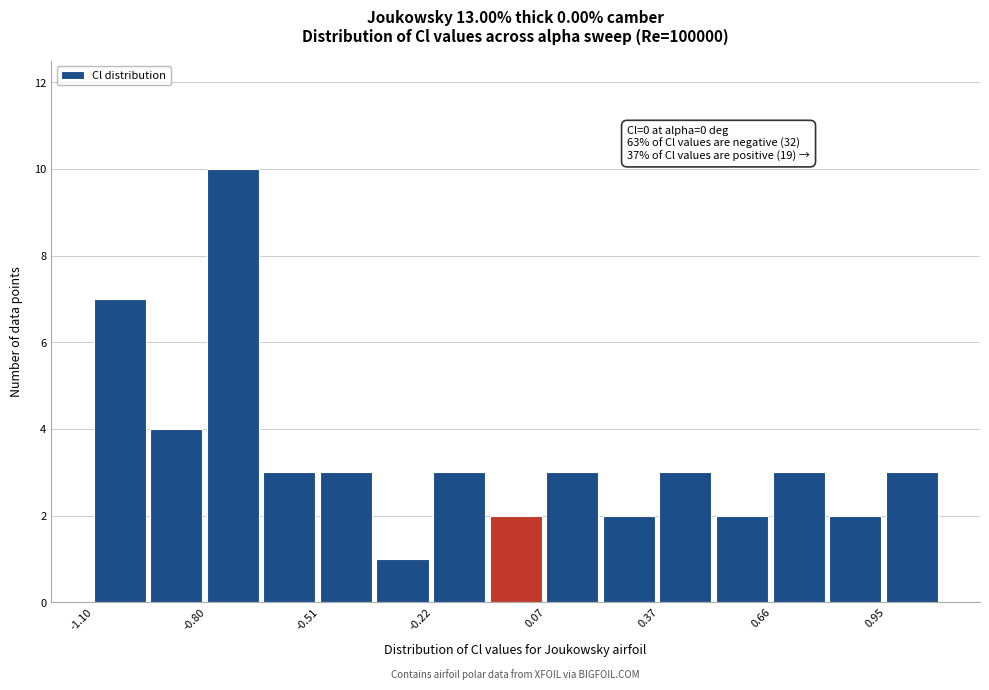

Read against the x-axis, roughly where is the centre of the tallest bar?

-0.75